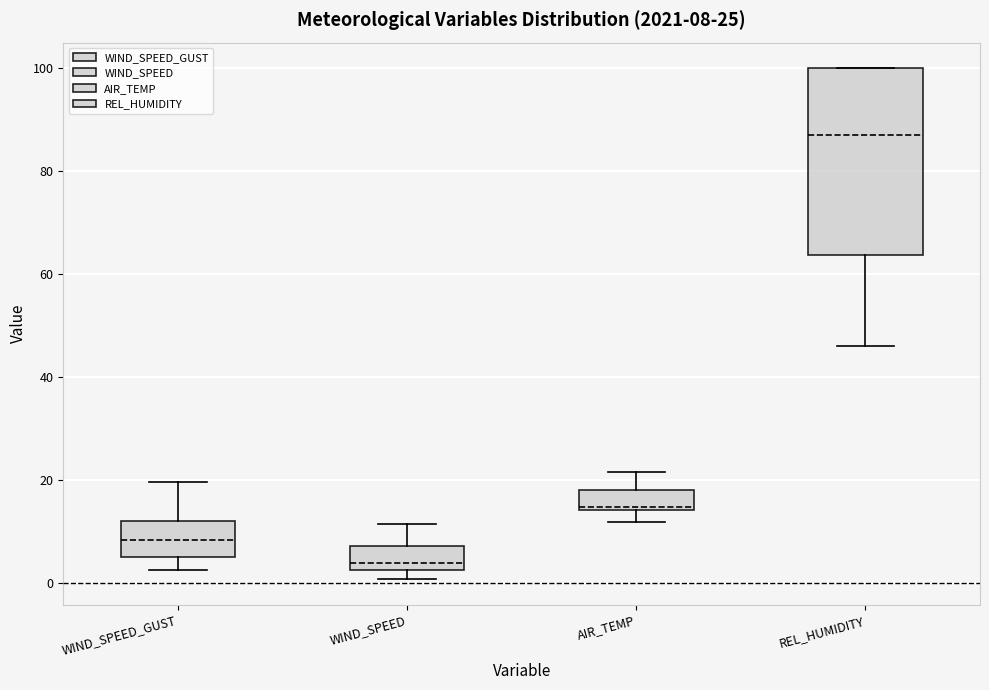

Comparing the boxes themselves (not the whiskers), which one is the tallest?

REL_HUMIDITY